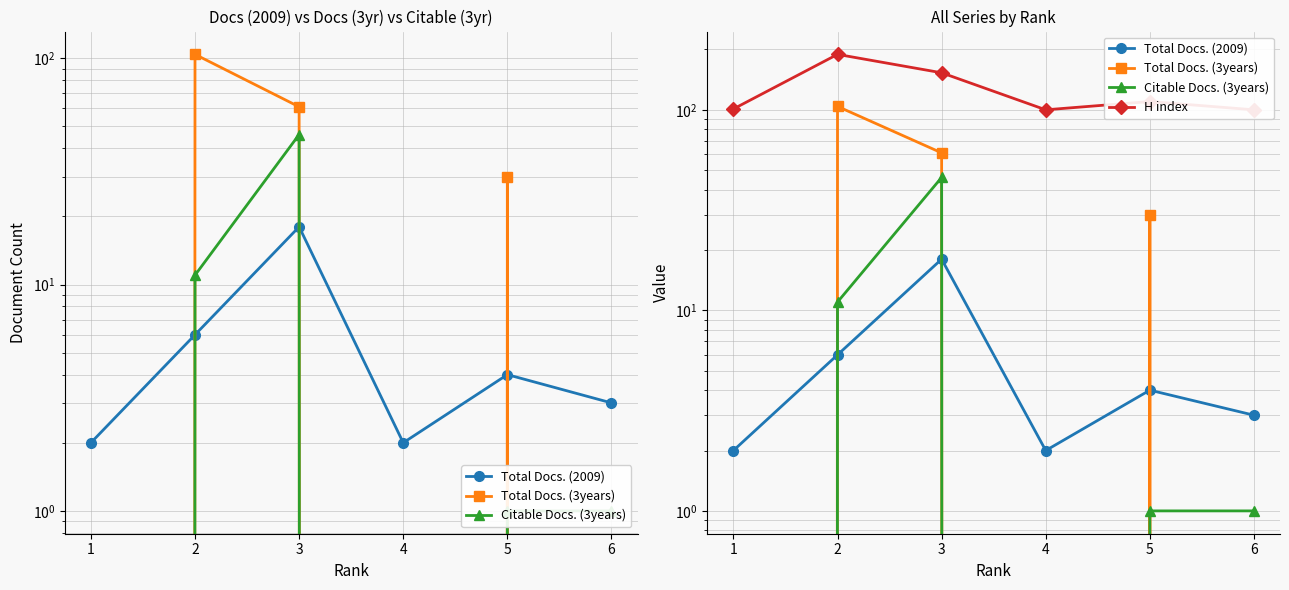

List the series in order of their peak value, highest first.

H index, Total Docs. (3years), Citable Docs. (3years), Total Docs. (2009)